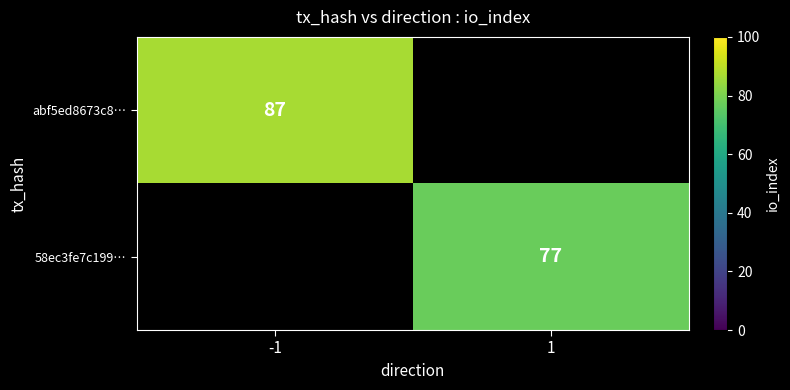

At how many categories does at least one series exceed 79?

1